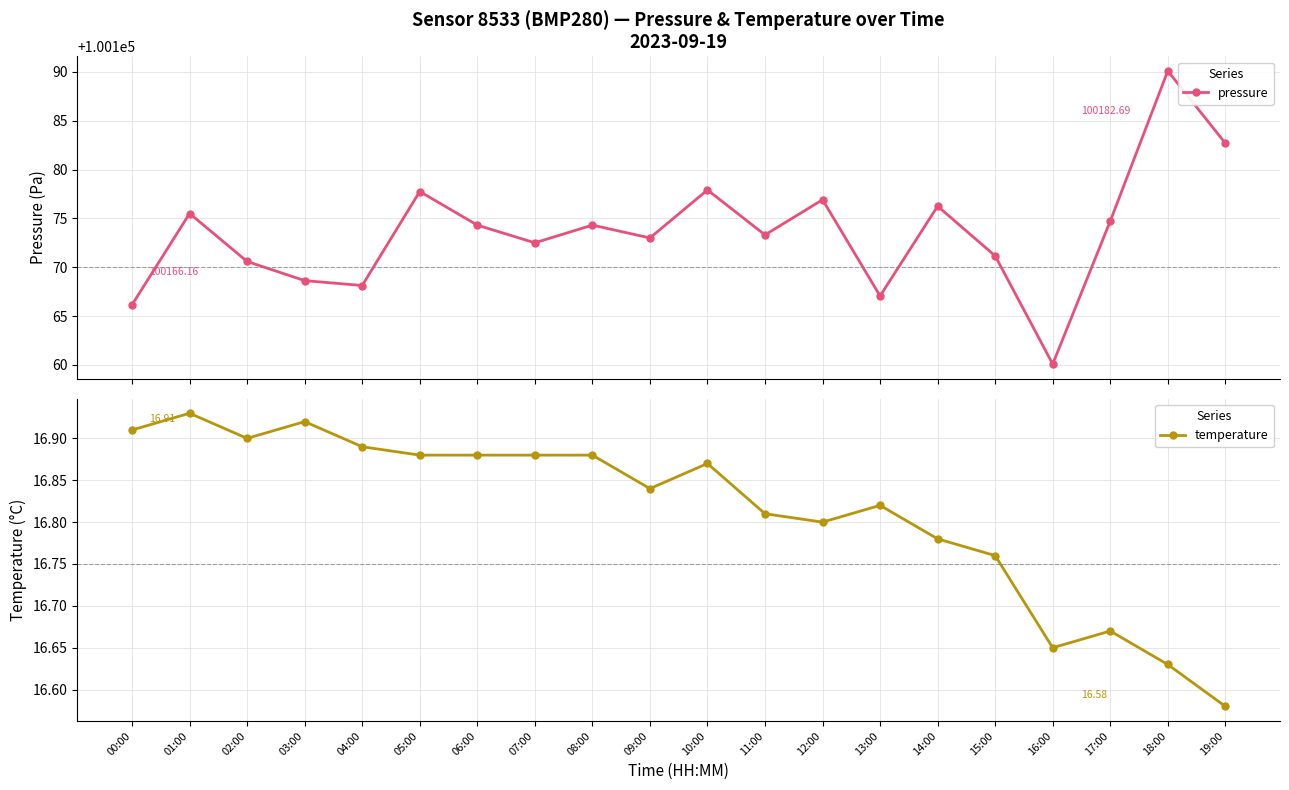

True or false: temperature and pressure cross at least once.

False